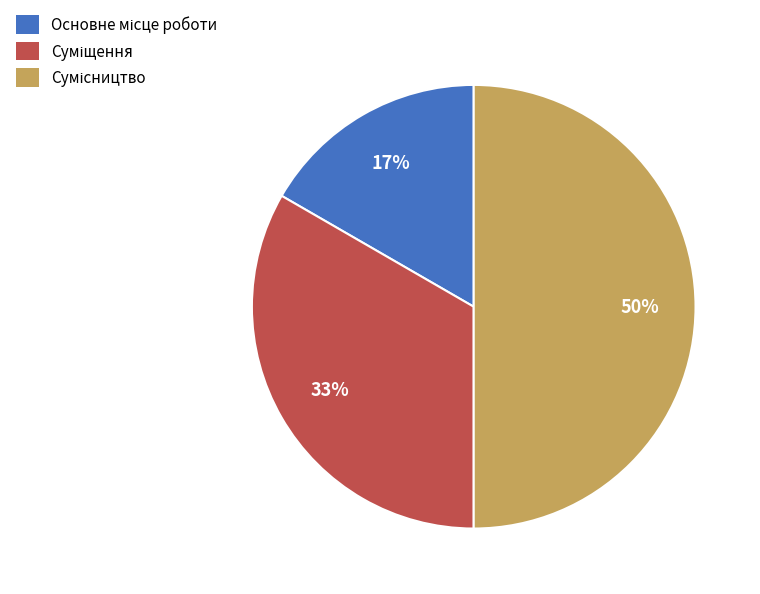

To the nearest percent, what is the average slice percentage?

33%